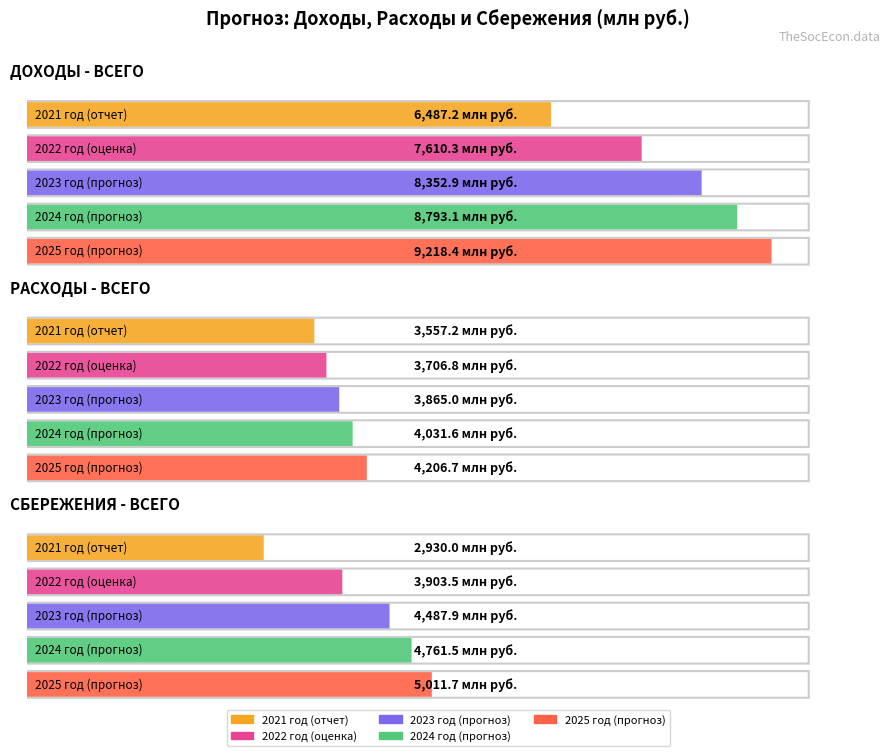

What is the difference between the 2021 год (отчет) values at СБЕРЕЖЕНИЯ - ВСЕГО and РАСХОДЫ - ВСЕГО?

627.2